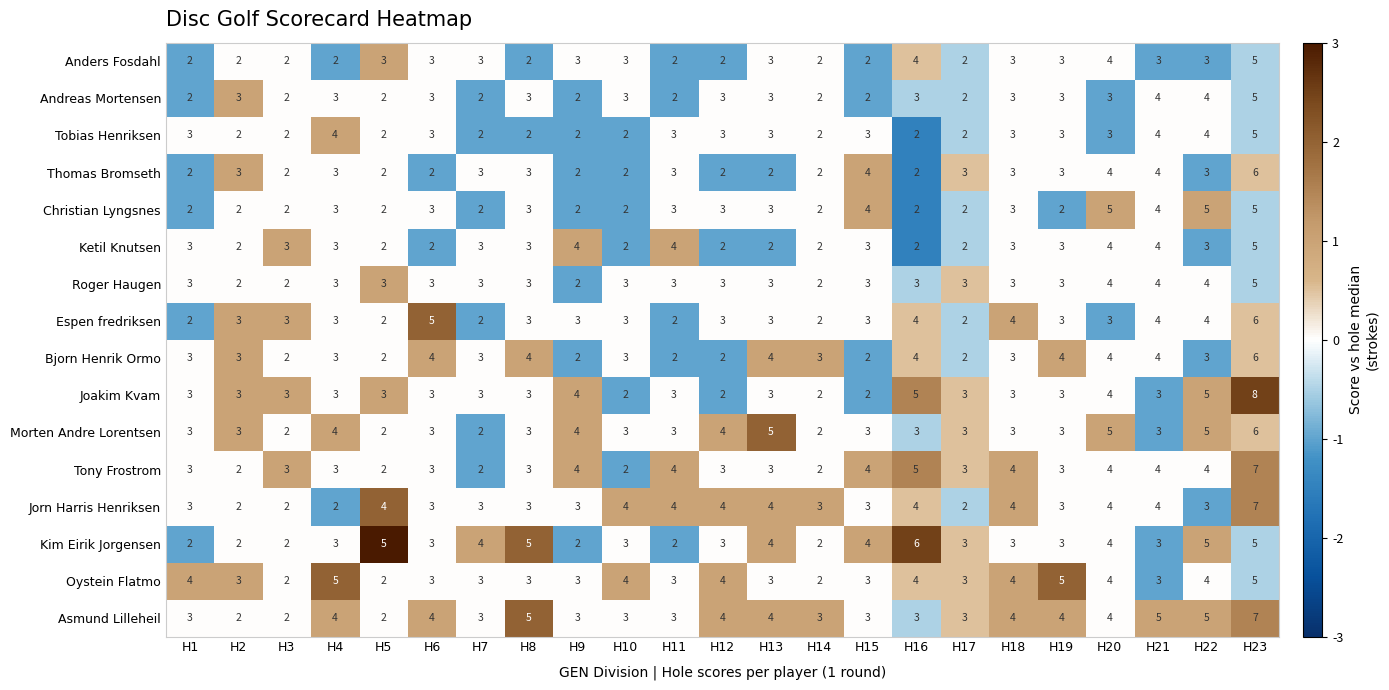

The value of Anders Fosdahl at H4 is 1. True or false?

False